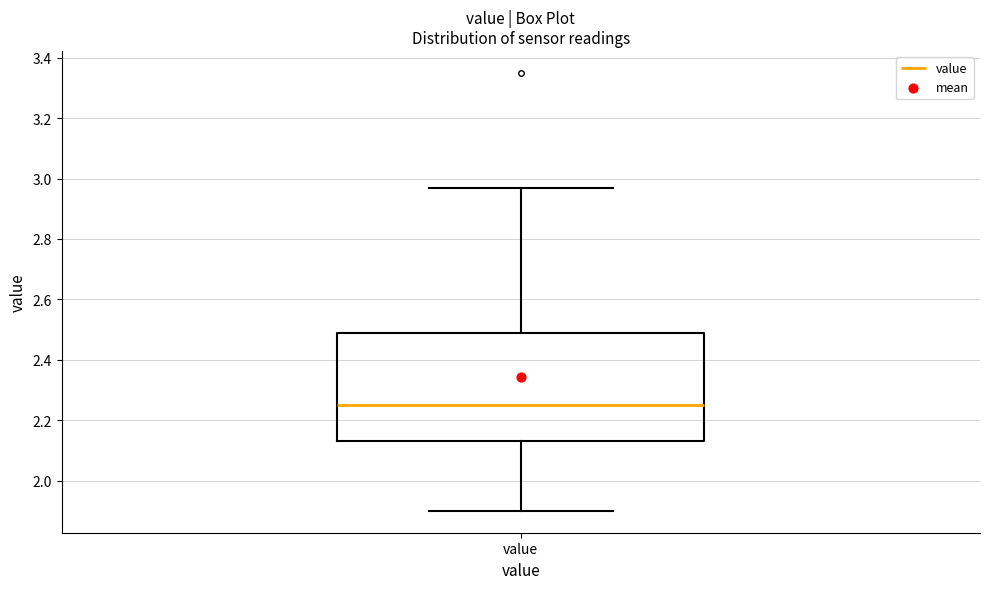

Where does the upper whisker of the box for value end on the y-axis? The values are not printed on the chart, so give them approximately, as read against the axis.

2.98